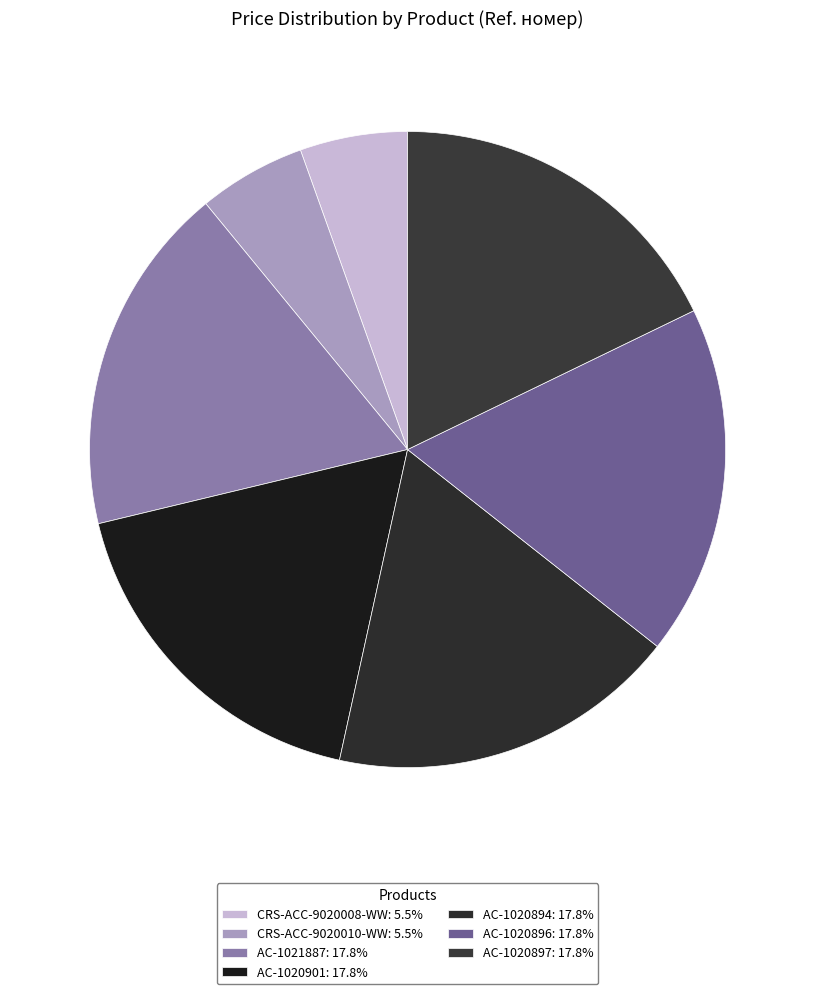

Between AC-1020894 and AC-1020896, which is larger?

AC-1020894